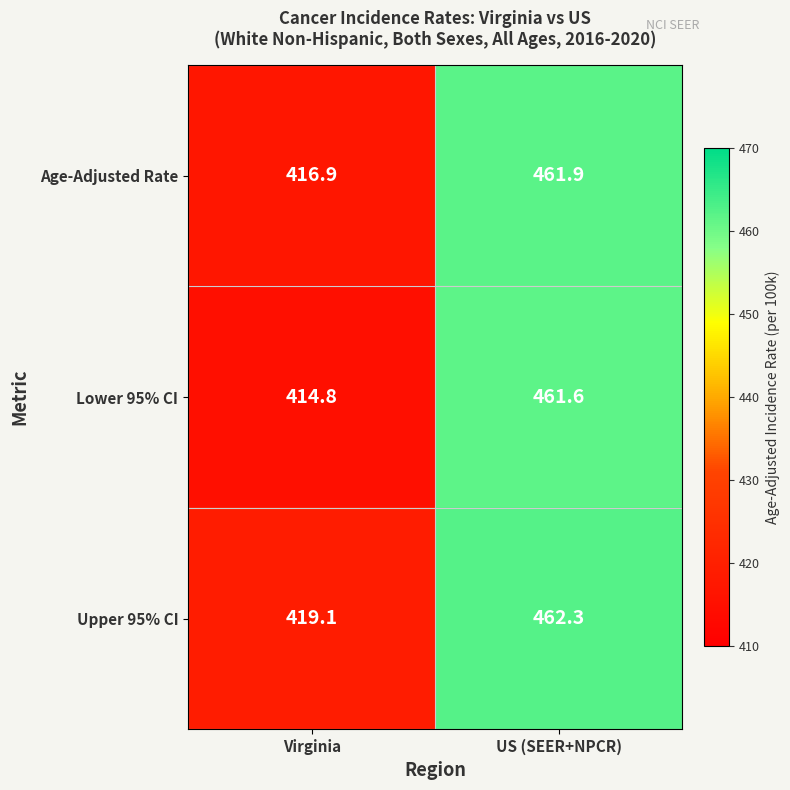

Count the number of categories in the chart.

2